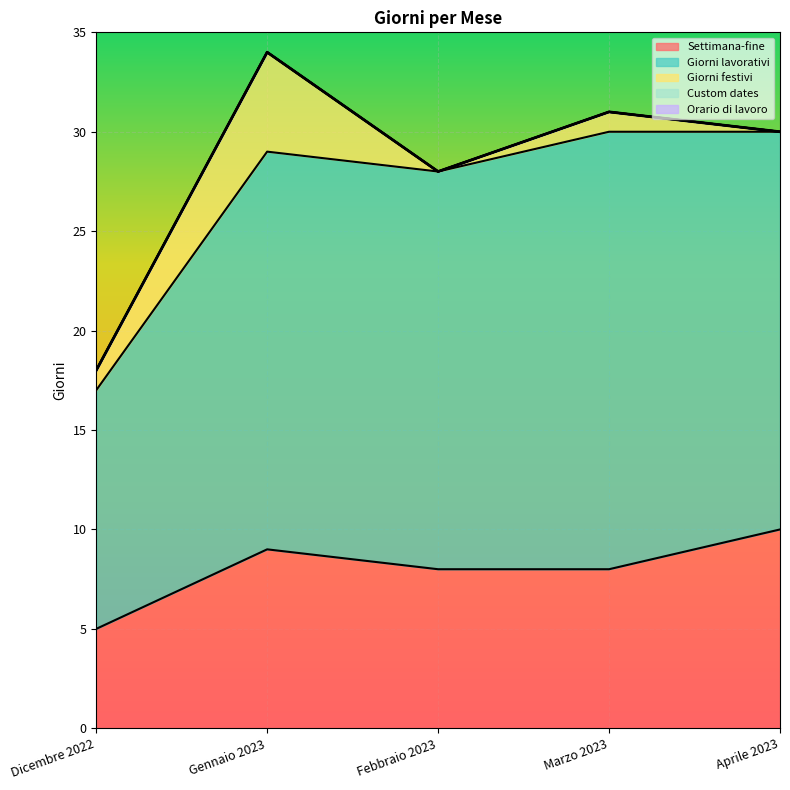

What is the total value across all series at Gennaio 2023?

34